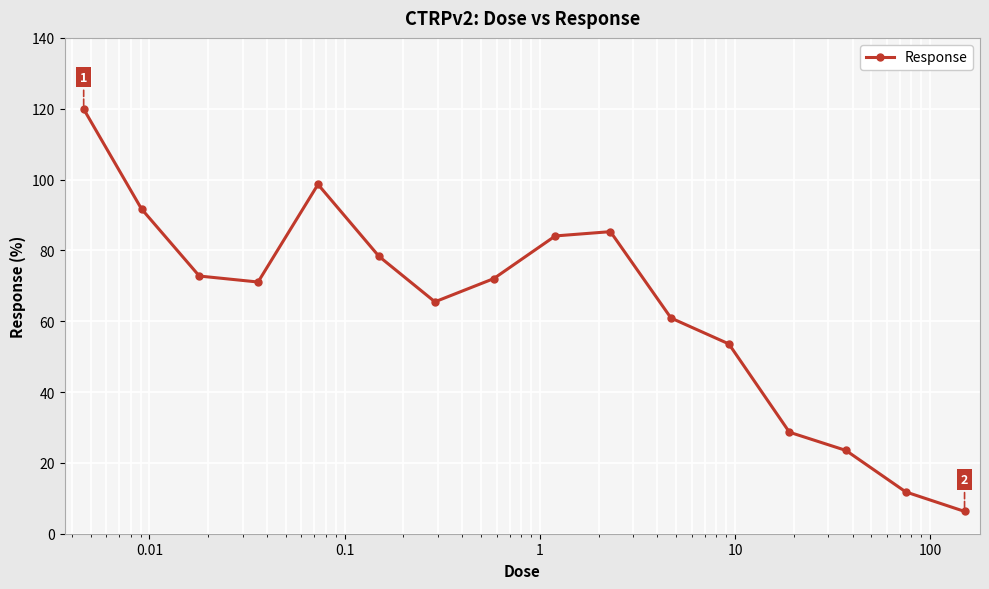

What is the maximum value shown in the chart?

119.9